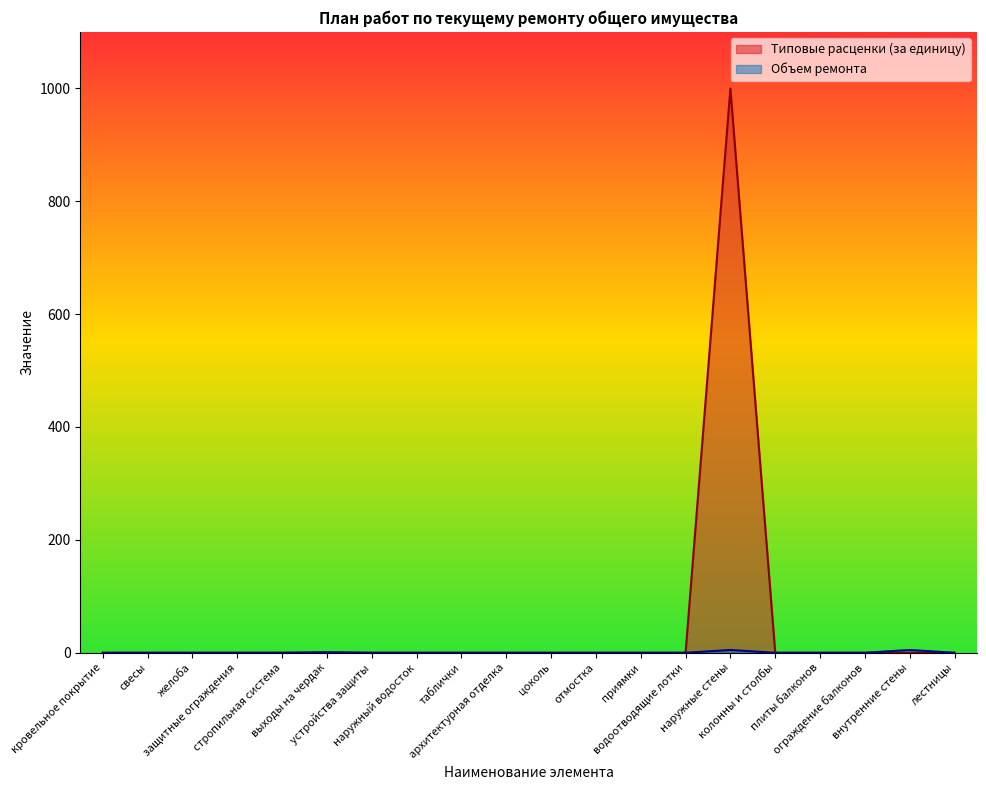

True or false: Типовые расценки (за единицу) has a value of -488.7 at приямки.

False